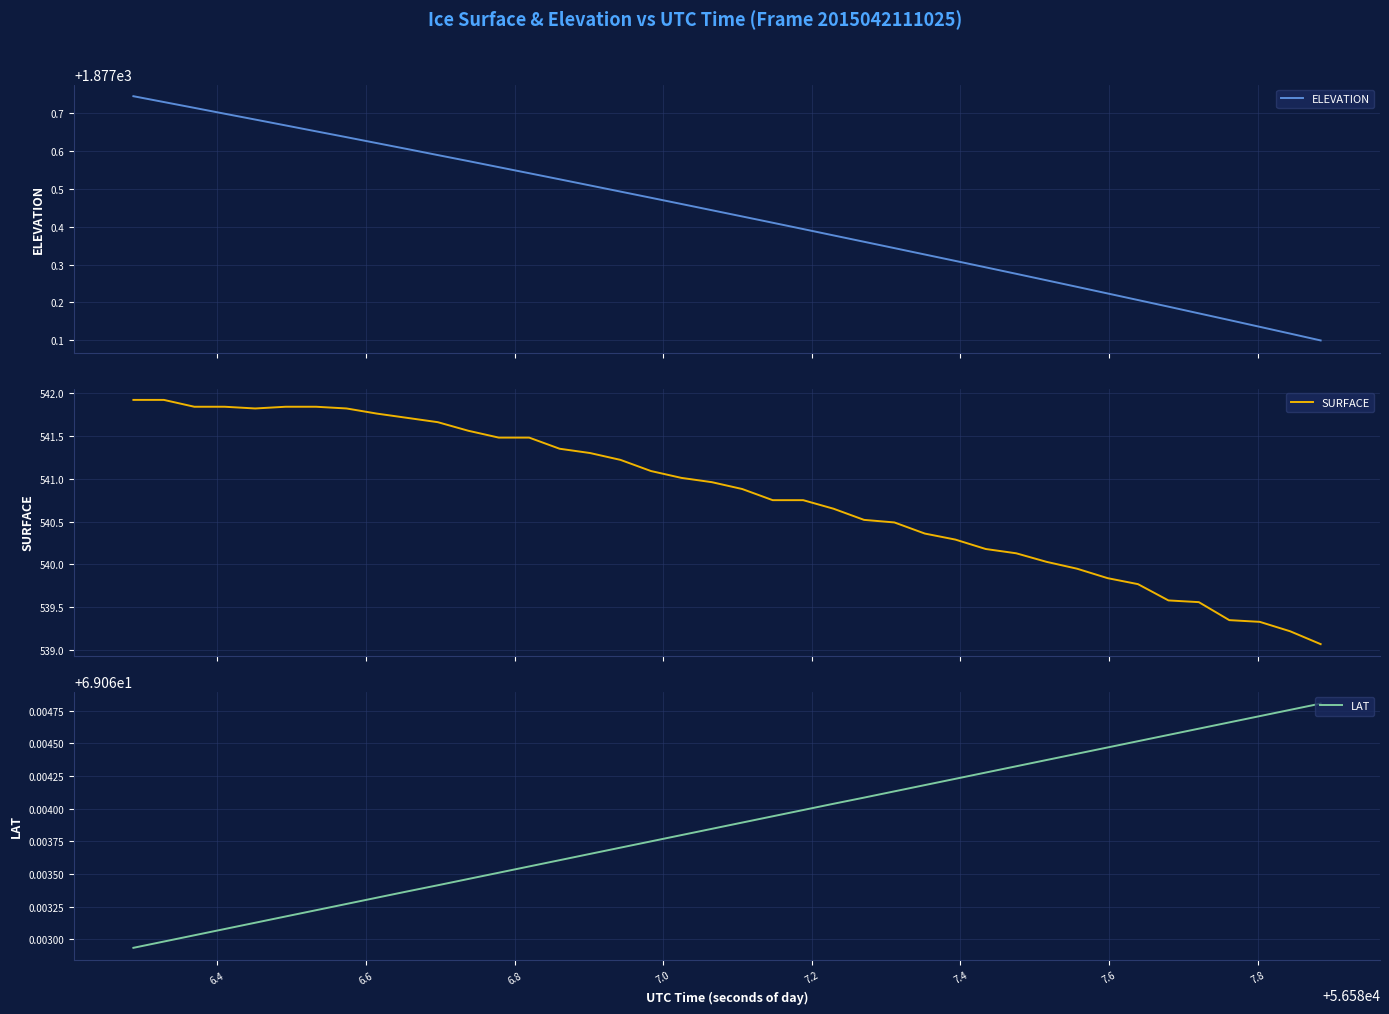

What is the highest value of the SURFACE series?

541.9